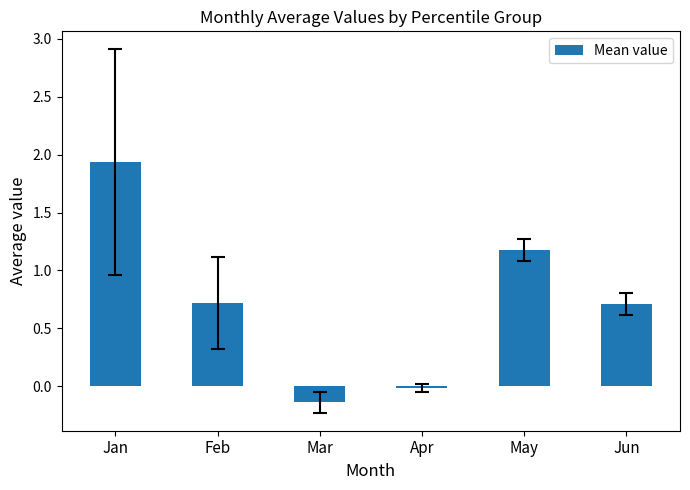

Where does the data first go above 0?

Jan